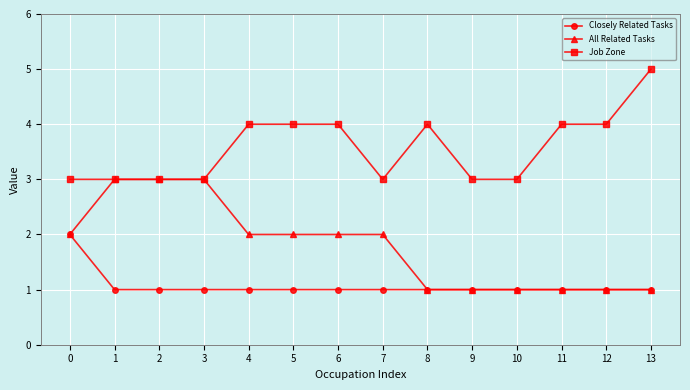

What is the difference between the All Related Tasks values at 7 and 8?

1